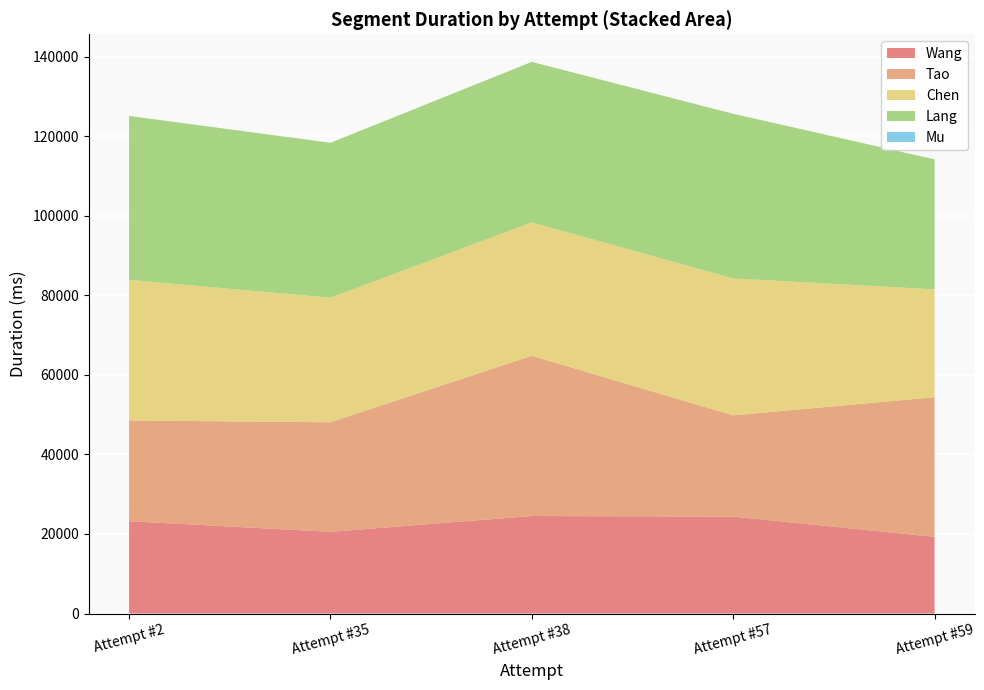

What is the maximum value for Wang?

24512